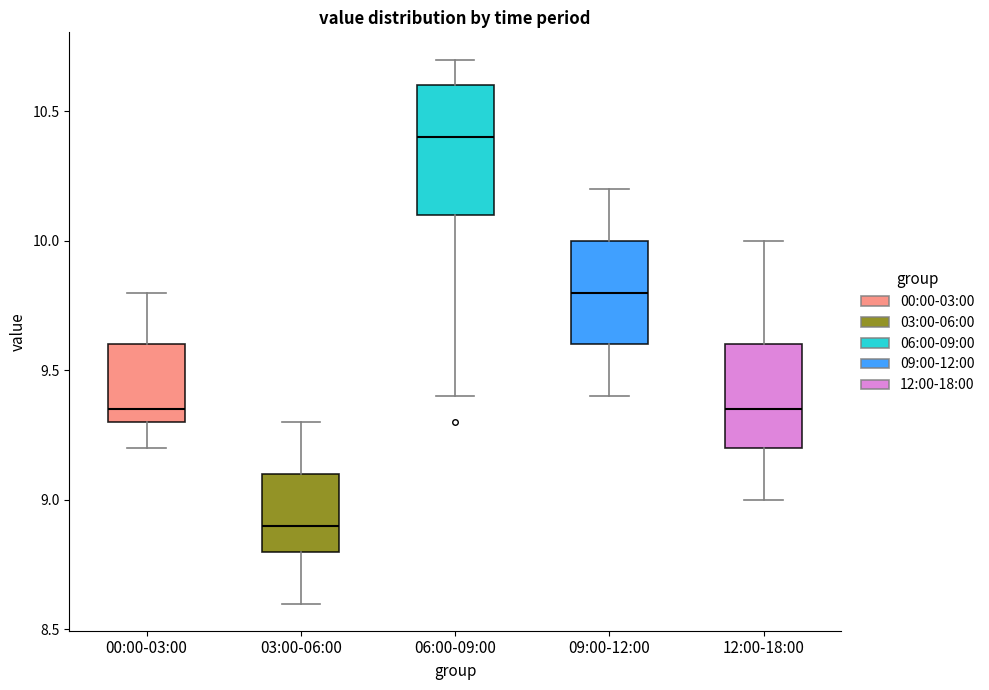

Where is the upper edge of the box for 00:00-03:00 on the y-axis? The values are not printed on the chart, so give them approximately, as read against the axis.

9.60